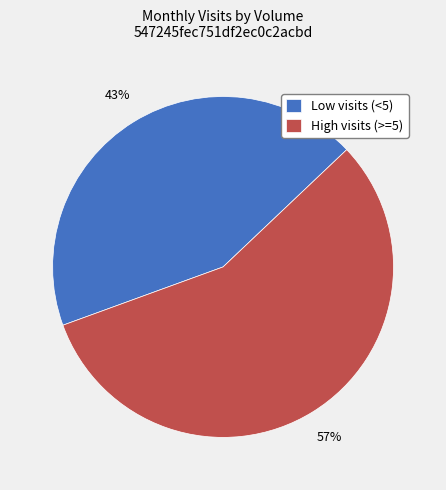

True or false: Low visits (<5) accounts for 36% of the total.

False